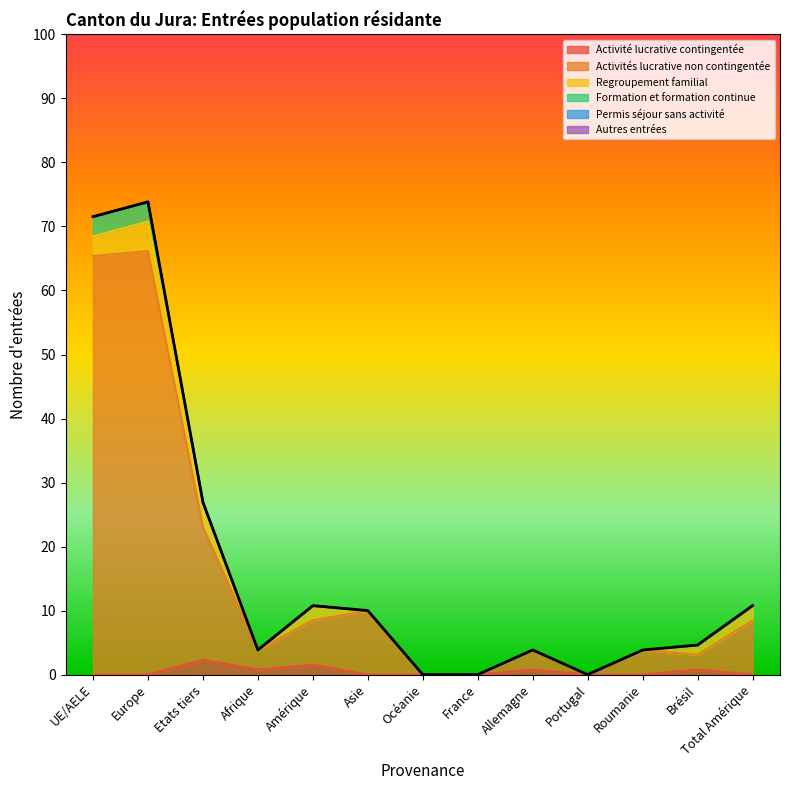

Does the chart display data point markers on the line(s)?

No